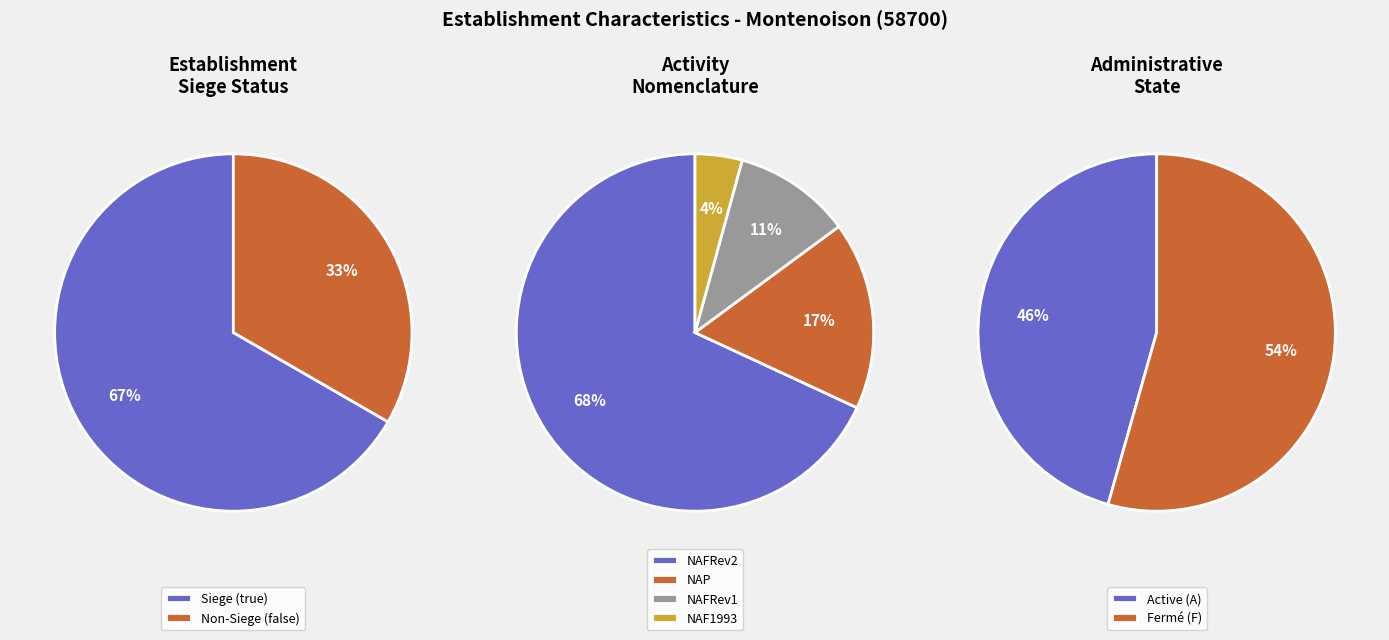

Approximately how many times larger is the value at false compared to true?

0.5